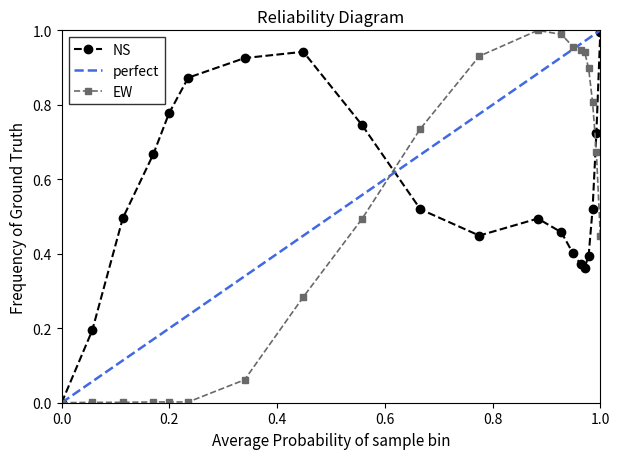

What is the maximum value for NS?

1.0